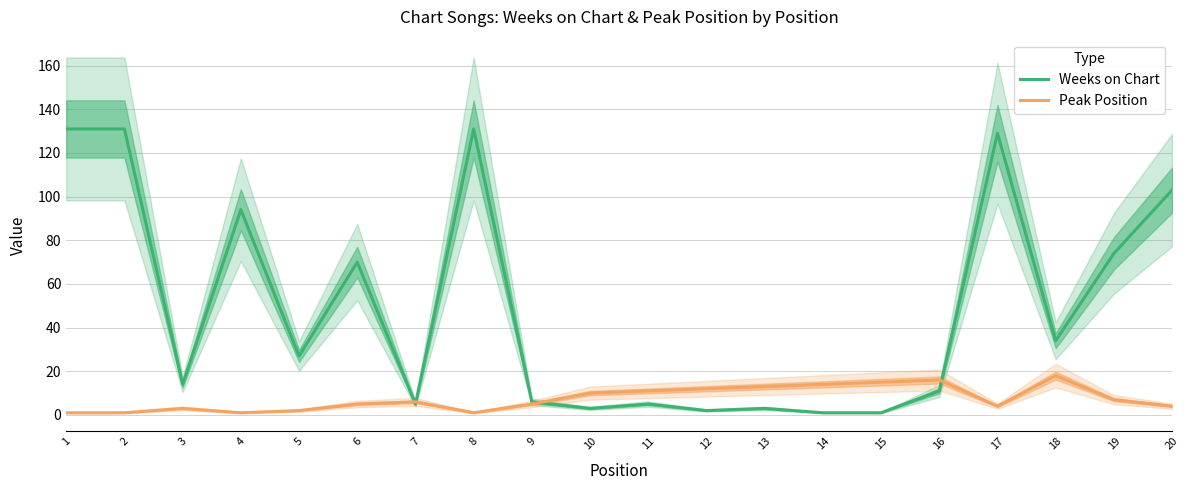

Reading left to right, what are all the values shown in this chart?

Weeks on Chart: 1=131	2=131	3=14	4=94	5=27	6=70	7=5	8=131	9=6	10=3	11=5	12=2	13=3	14=1	15=1	16=11	17=129	18=34	19=74	20=103
Peak Position: 1=1	2=1	3=3	4=1	5=2	6=5	7=6	8=1	9=5	10=10	11=11	12=12	13=13	14=14	15=15	16=16	17=4	18=18	19=7	20=4